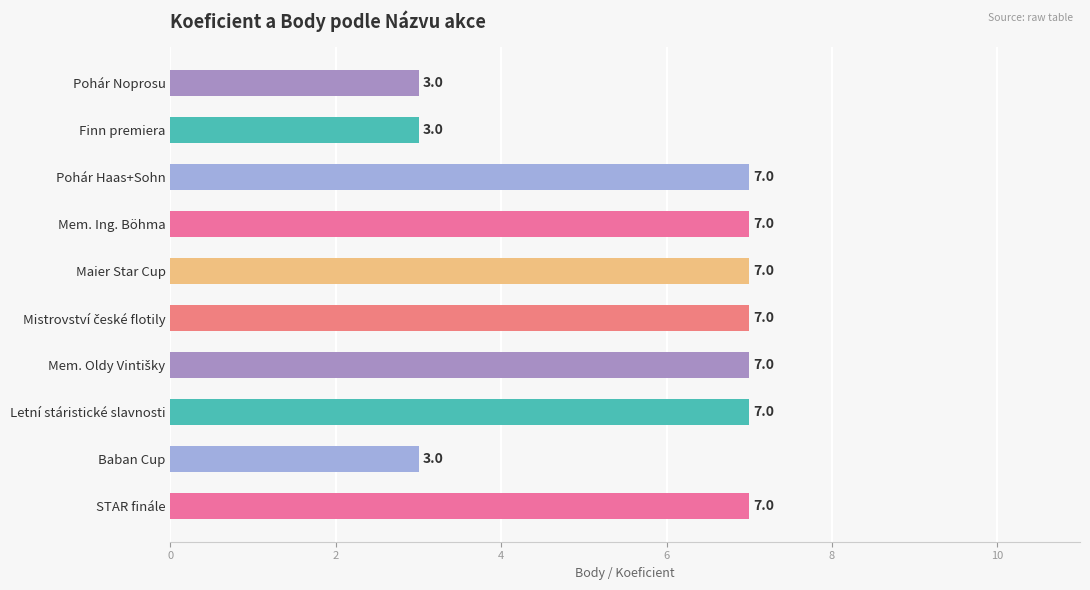

What is the approximate value at STAR finále?

7